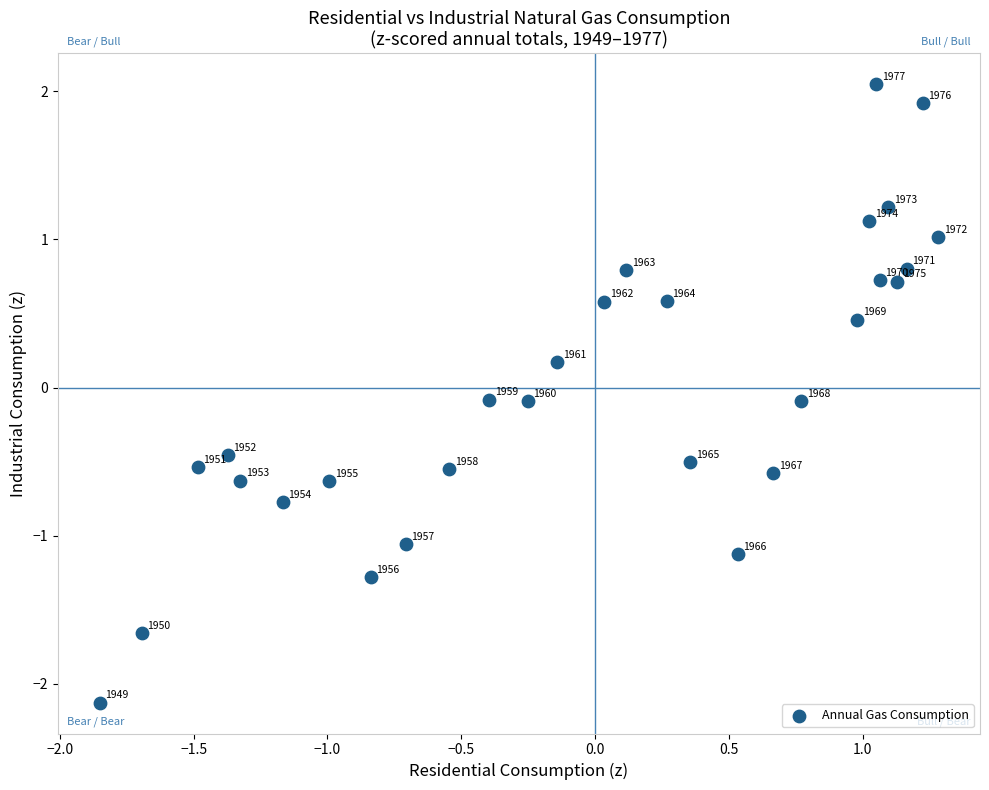

What is the range of X values (max minus min)?

3.1